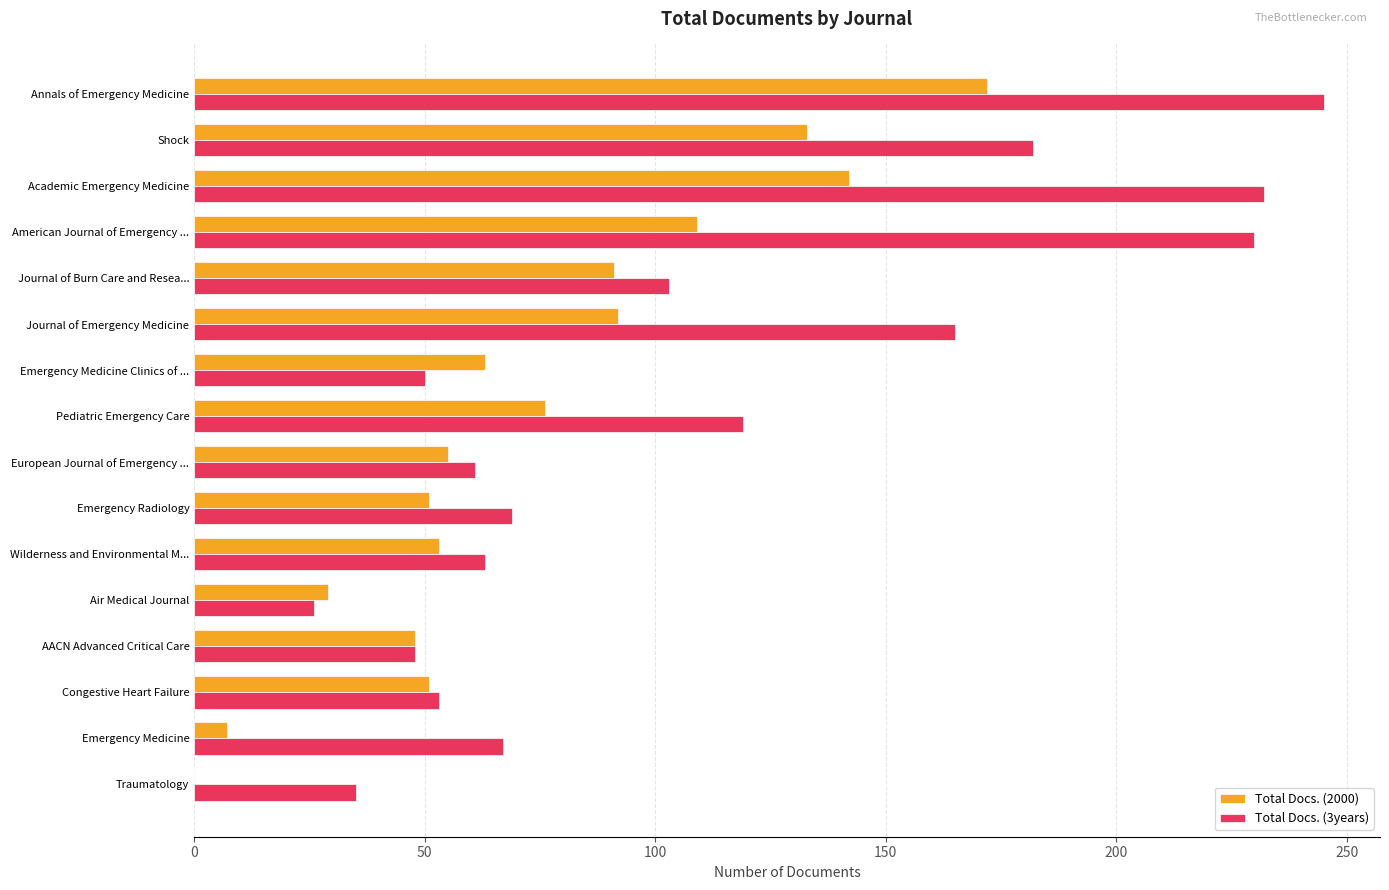

What is the total value across all series at Academic Emergency Medicine?

374